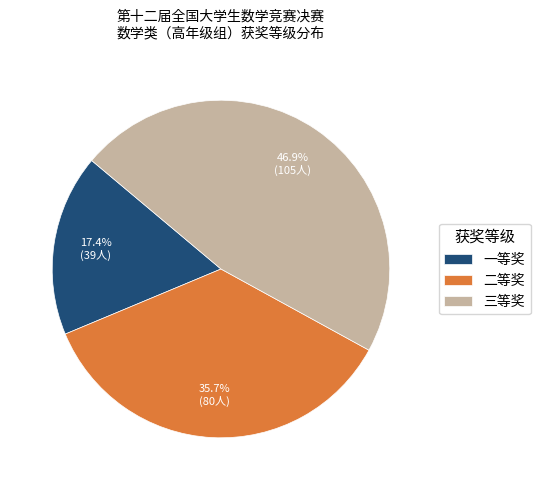

What portion of the pie excludes 三等奖?

53.1%